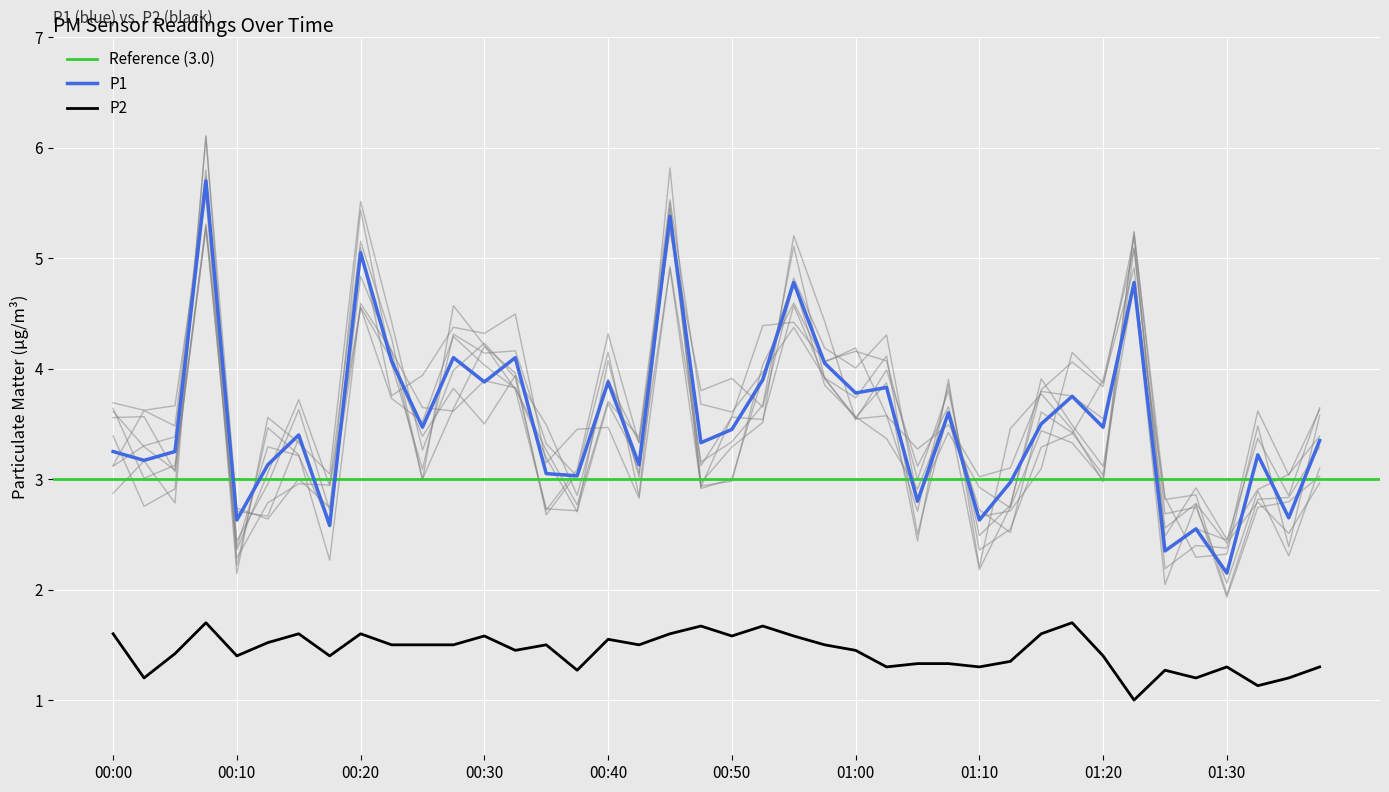

True or false: P2 has more than 0 interior local peaks.

True